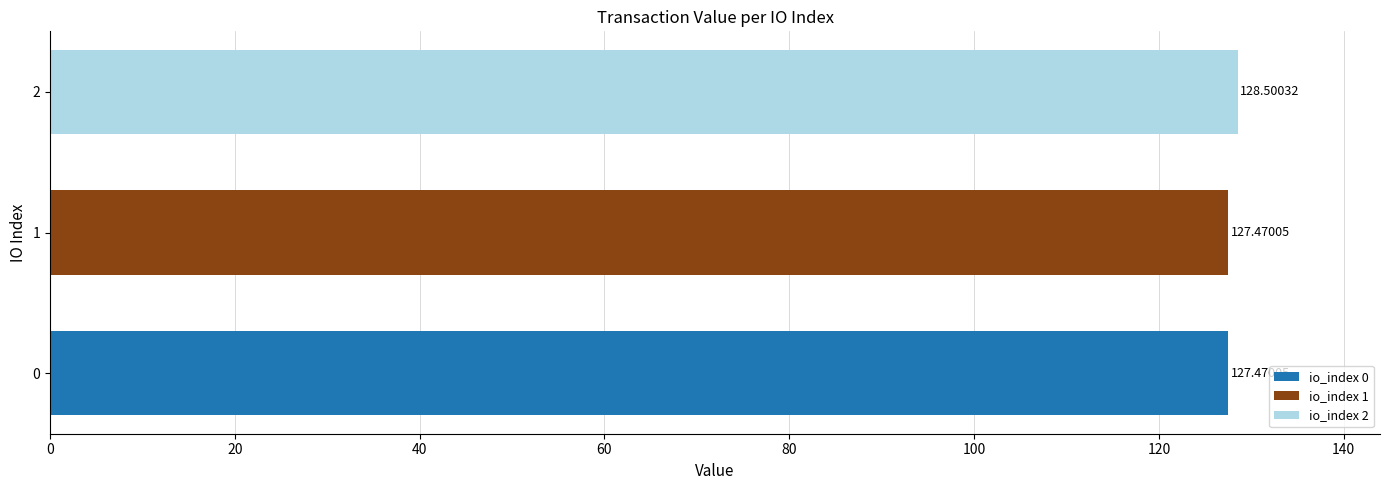

What is the spread (max minus min) of values at 1?

1.0